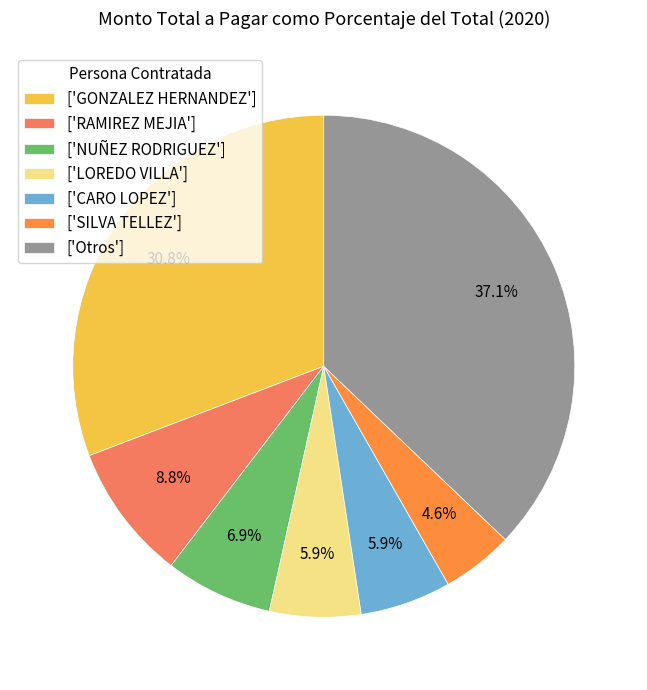

Does any single category account for the majority?

No